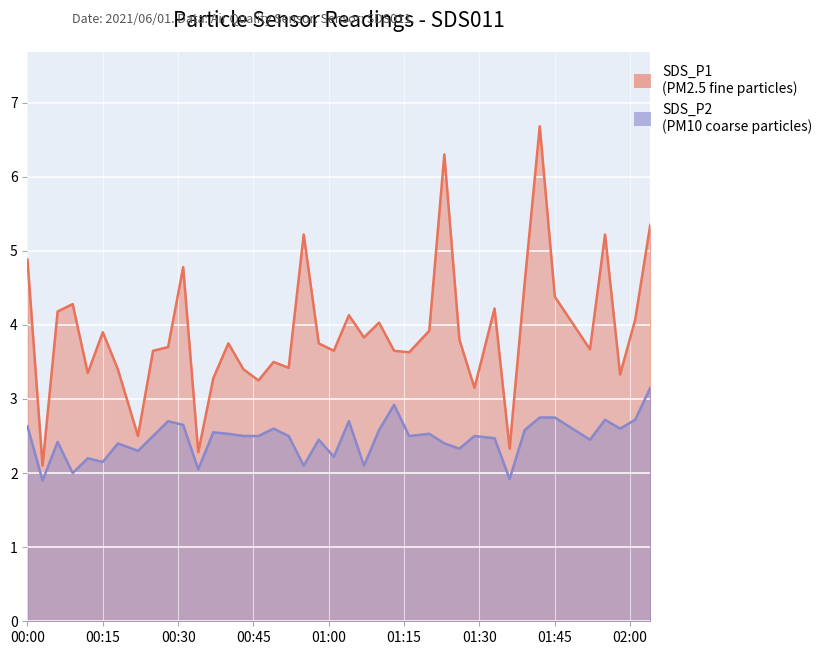

What is the value of the SDS_P2 point at the 37th from the left?

2.7